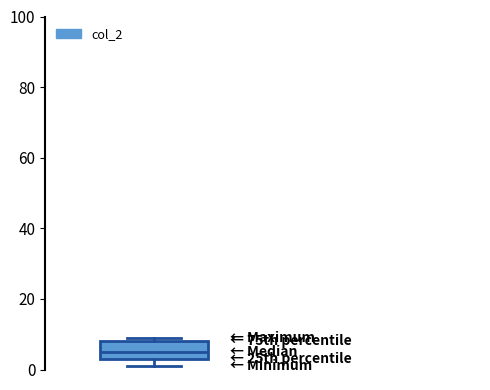

Transcribe this box plot: give where the median line is, the range the box spans, and where the two whiskers end, as read against the y-axis. The values are not printed on the chart, so give them approximately, as read against the axis.

median 6, box 4 to 8, whiskers 2 to 10